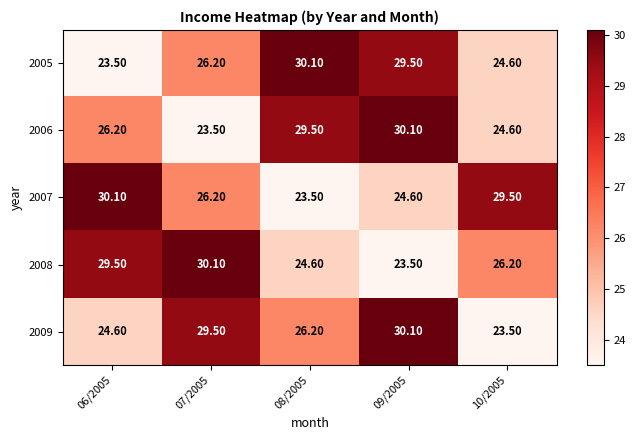

At how many categories does at least one series exceed 29?

5